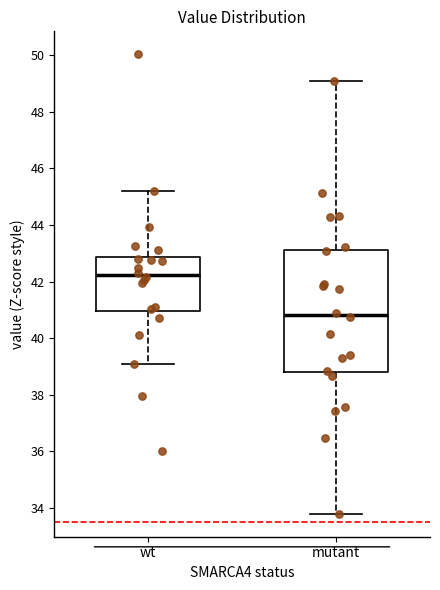

Reading left to right, read every box against the y-axis: the position of its median line, the range the box covers, and the ends of its whiskers. The values are not printed on the chart, so give them approximately, as read against the axis.

wt: median 42.2, box 41.0 to 42.8, whiskers 39.2 to 45.2
mutant: median 40.8, box 38.8 to 43.2, whiskers 33.8 to 49.0